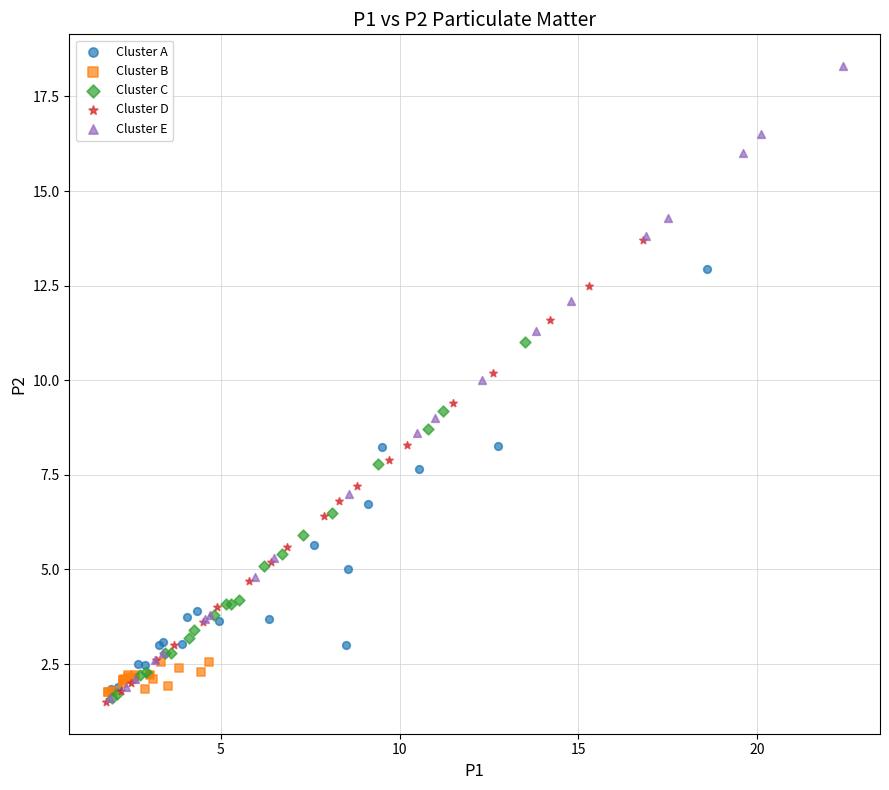

What are all the series names shown in the legend?

Cluster A, Cluster B, Cluster C, Cluster D, Cluster E